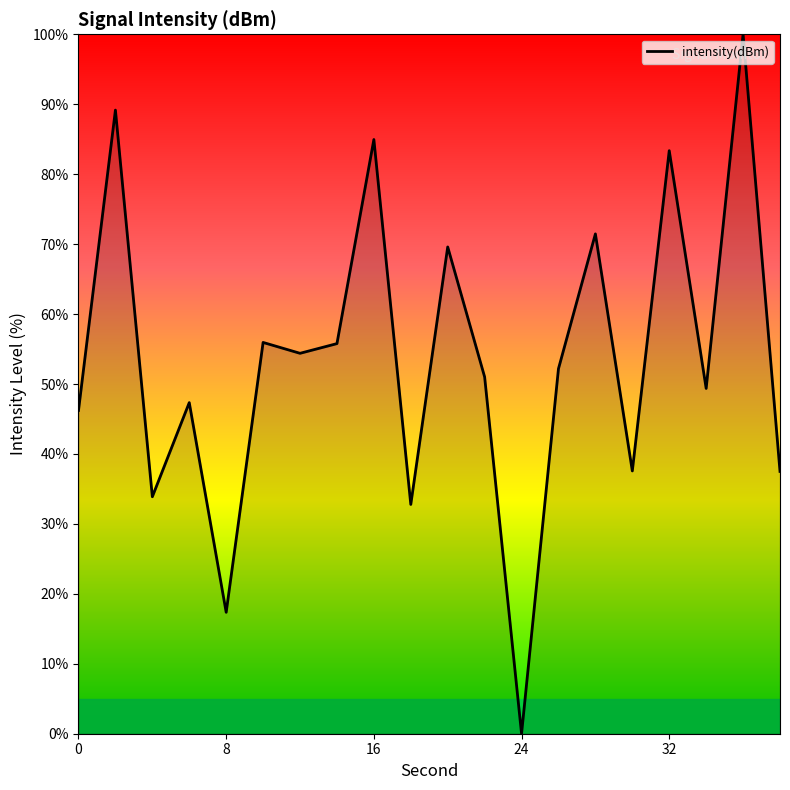

What is the maximum value shown in the chart?

100.0